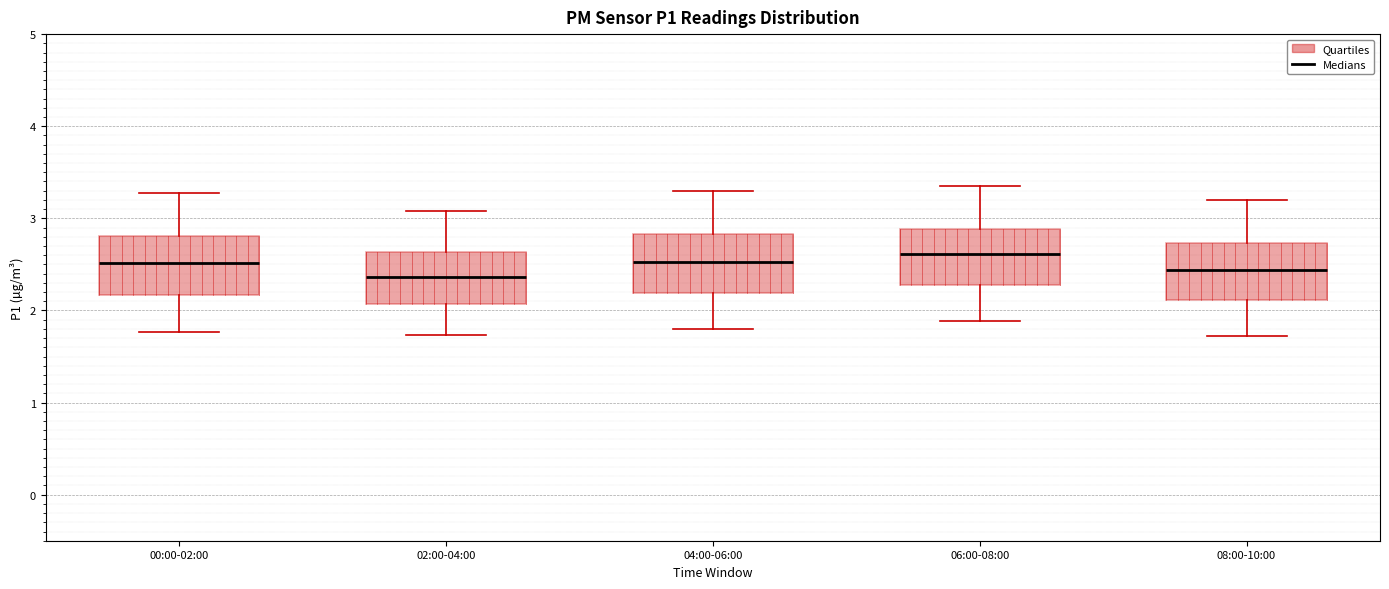

Where is the lower edge of the box for 06:00-08:00 on the y-axis? The values are not printed on the chart, so give them approximately, as read against the axis.

2.3